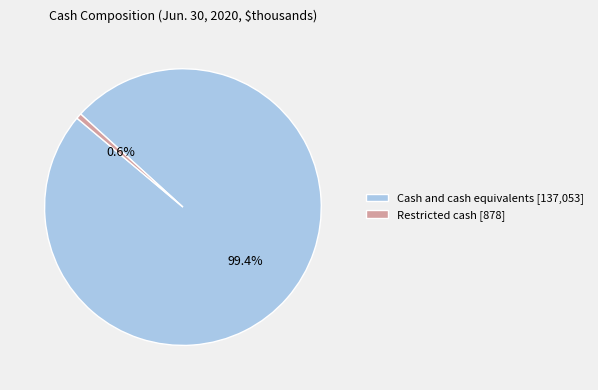

Which has a higher value, Restricted cash or Cash and cash equivalents?

Cash and cash equivalents